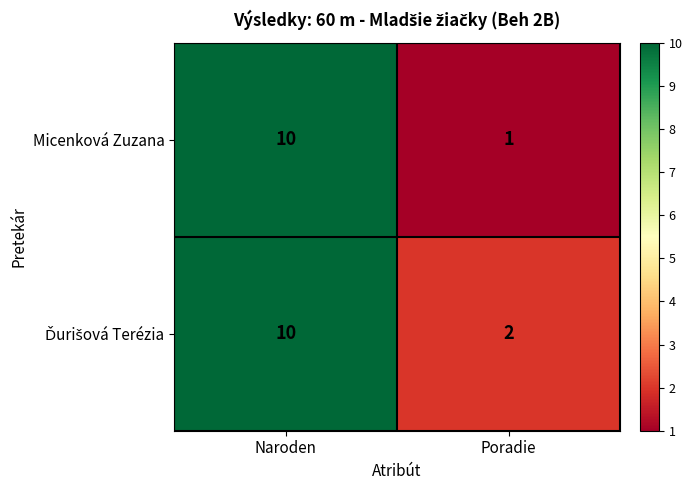

What is the difference between the Micenková Zuzana values at Poradie and Naroden?

9